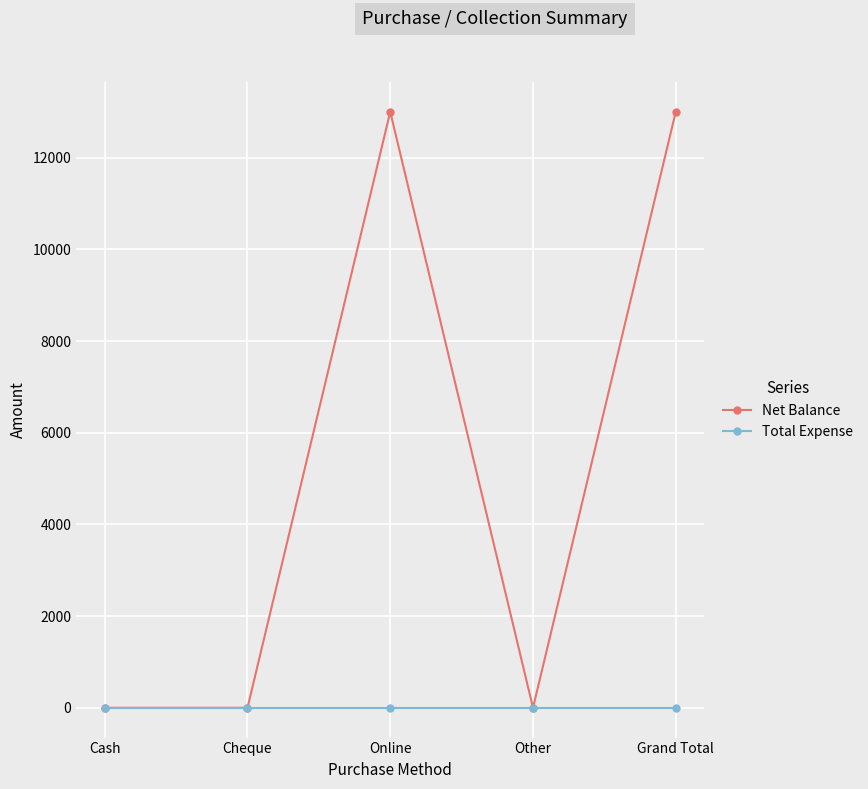

What is the difference between the highest and lowest values at Online?

13000